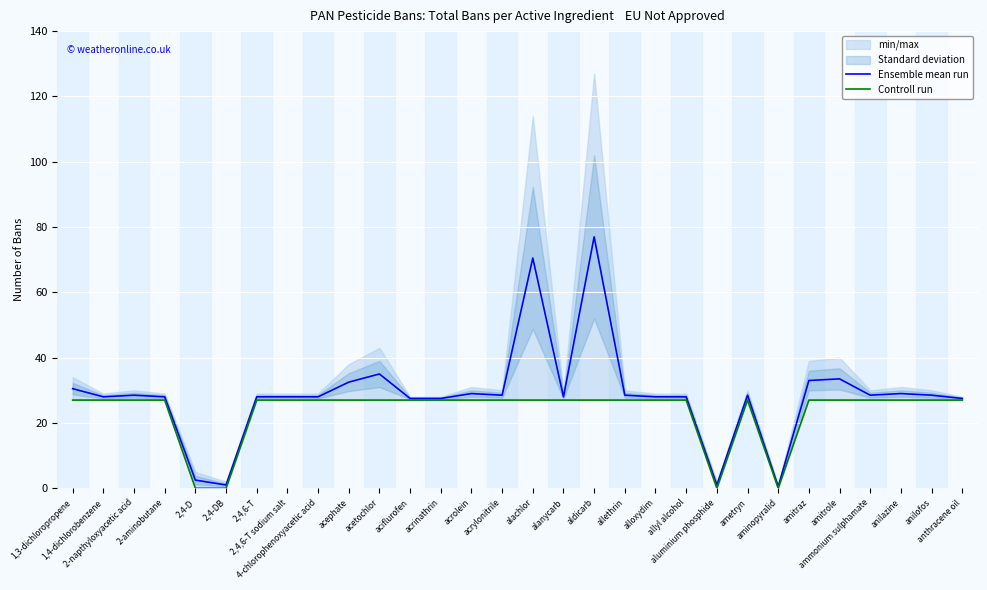

In Controll run, how many points are lower than both neighbors (excluding endpoints)?

2